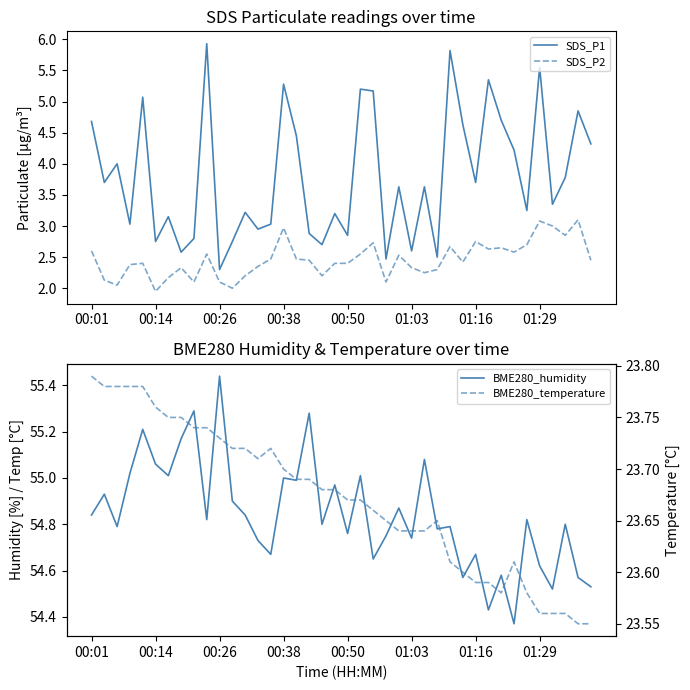

True or false: SDS_P2 and BME280_humidity cross at least once.

False